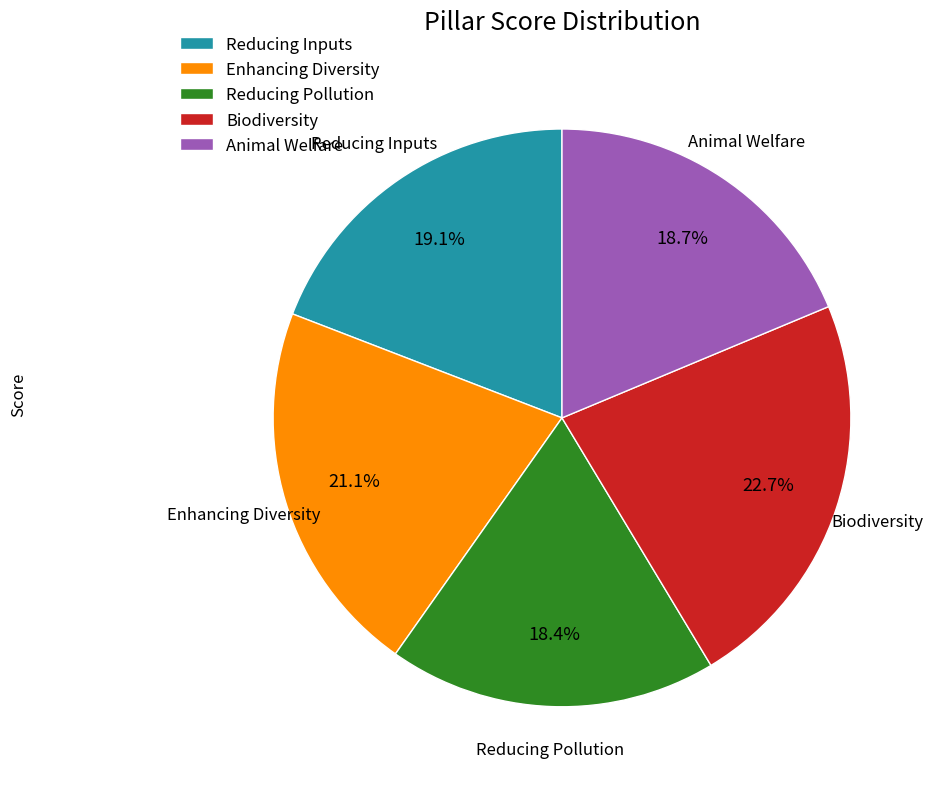

To the nearest percent, what portion does Reducing Inputs represent?

19%